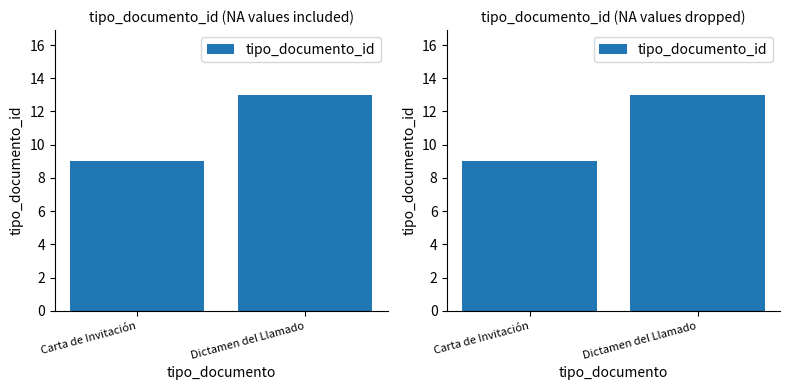

Which label corresponds to the smallest value in the chart?

Carta de Invitación